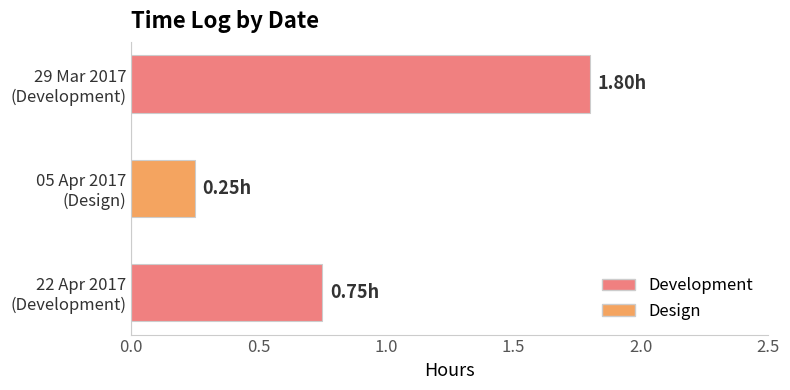

What is the sum of all values?

2.8